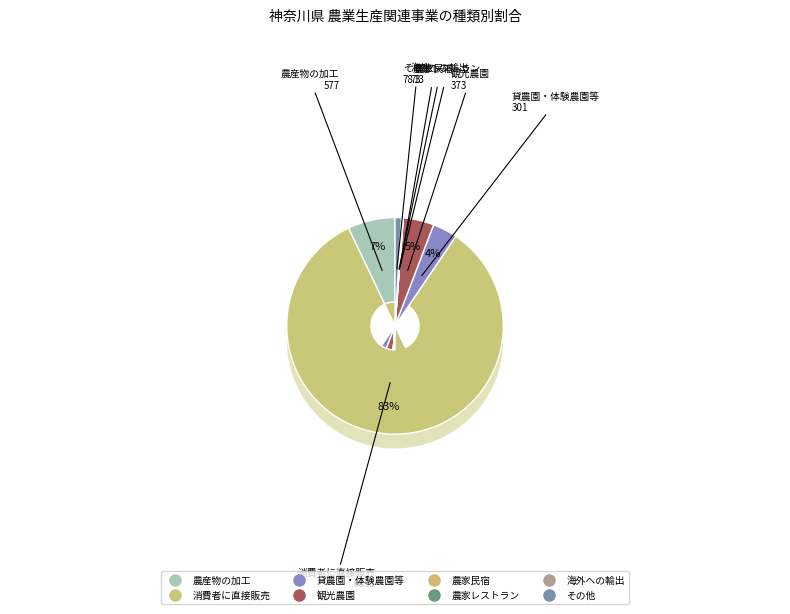

How many slices are in this pie chart?

8